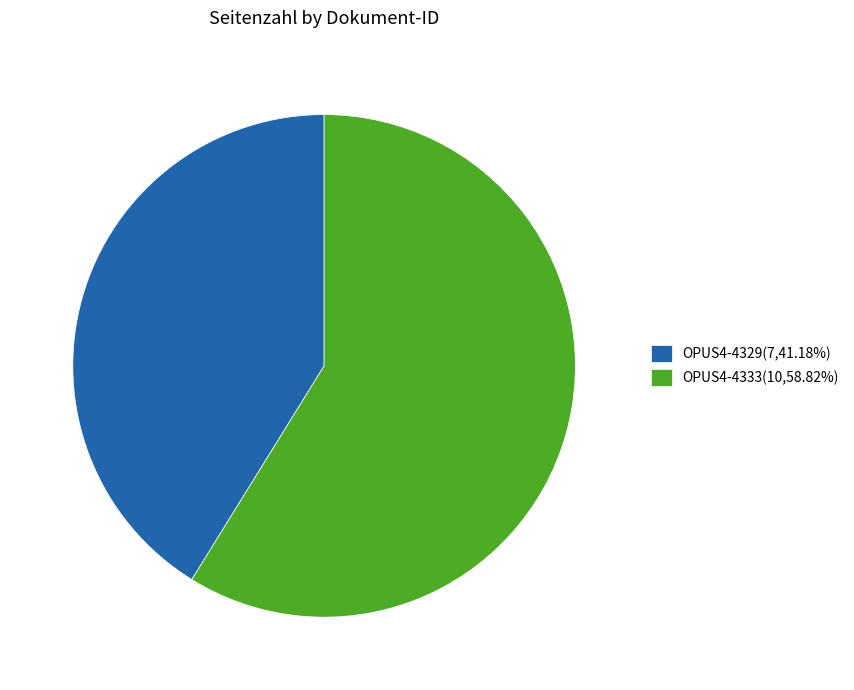

What is the ratio of the value at OPUS4-4329(7,41.18%) to the value at OPUS4-4333(10,58.82%)?

0.7